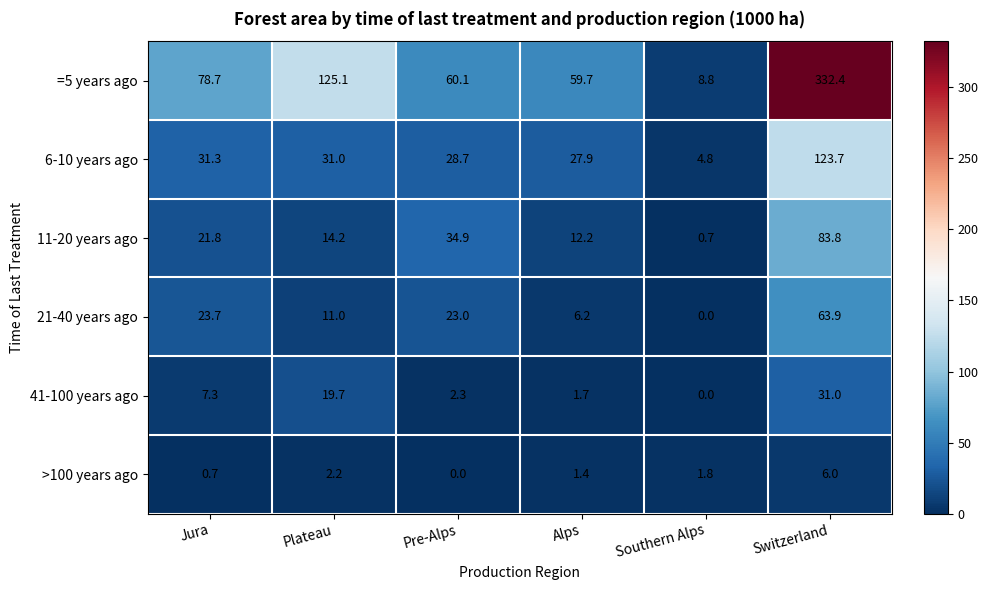

What is the sum of all =5 years ago values?

664.8